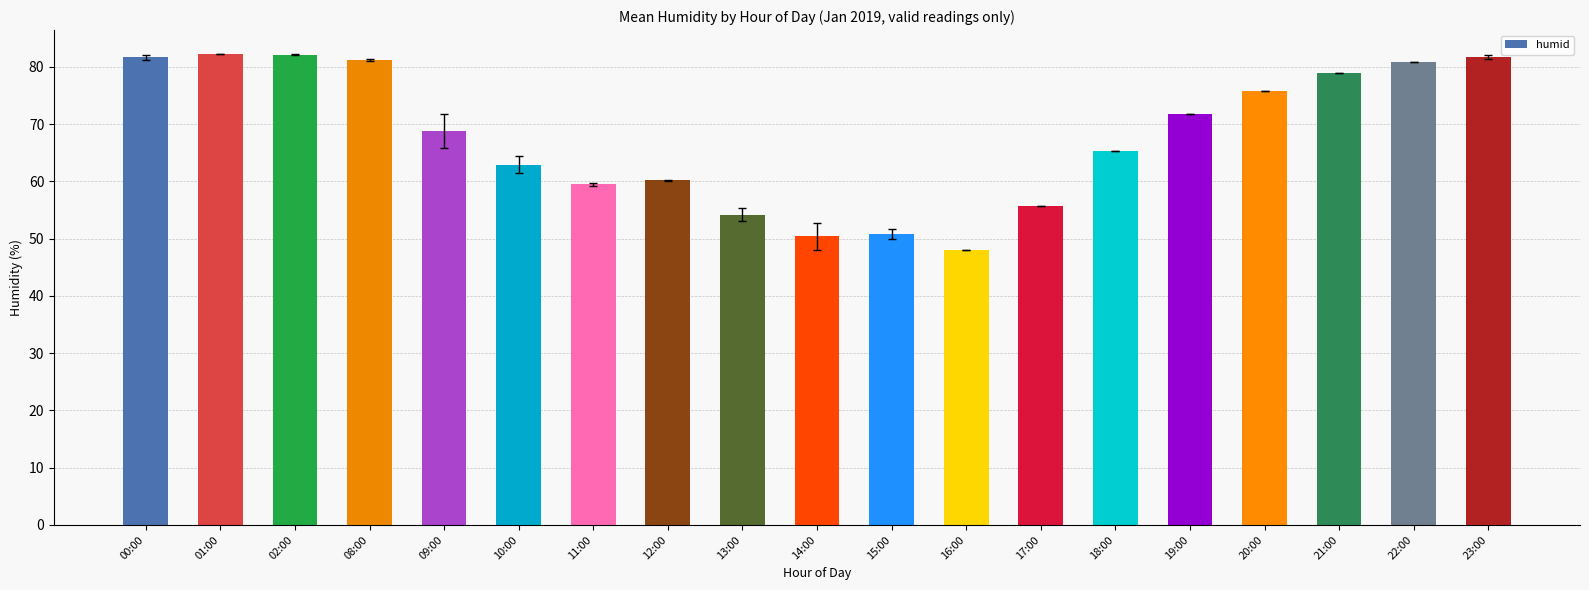

What is the difference between the maximum and minimum values?

34.3